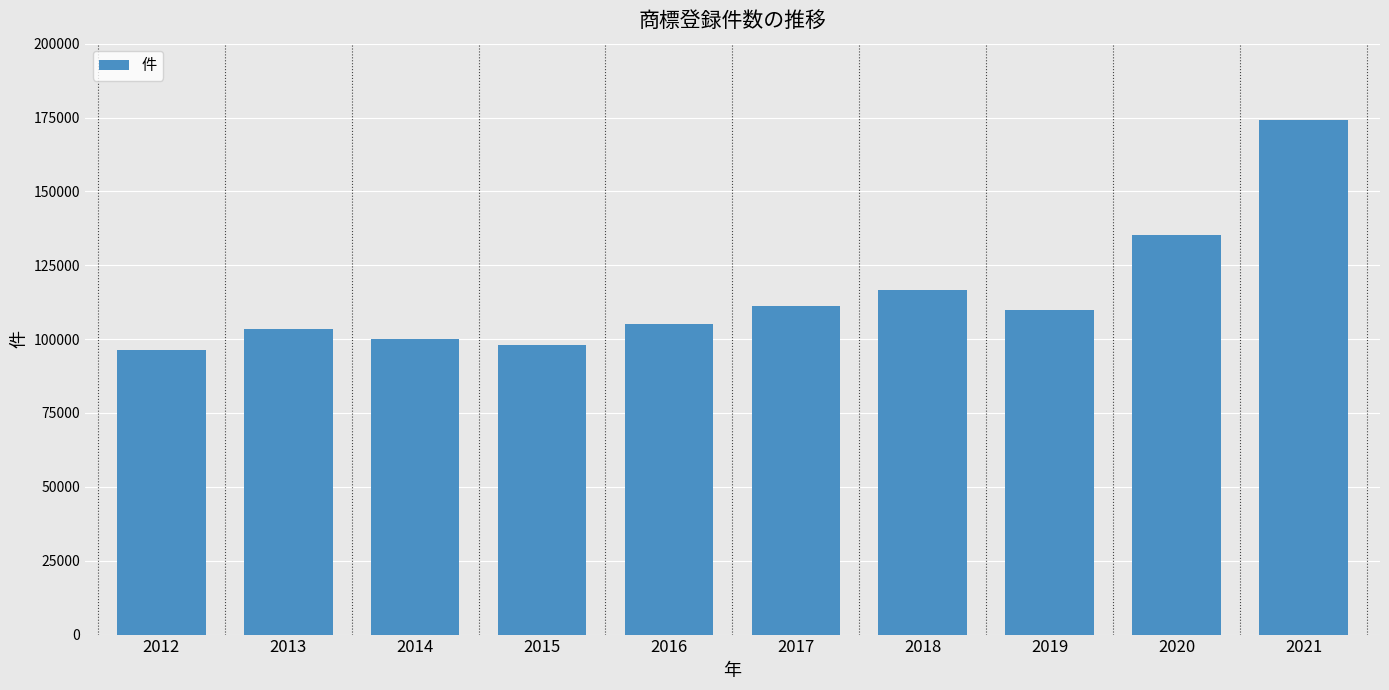

What is the average value?

114994